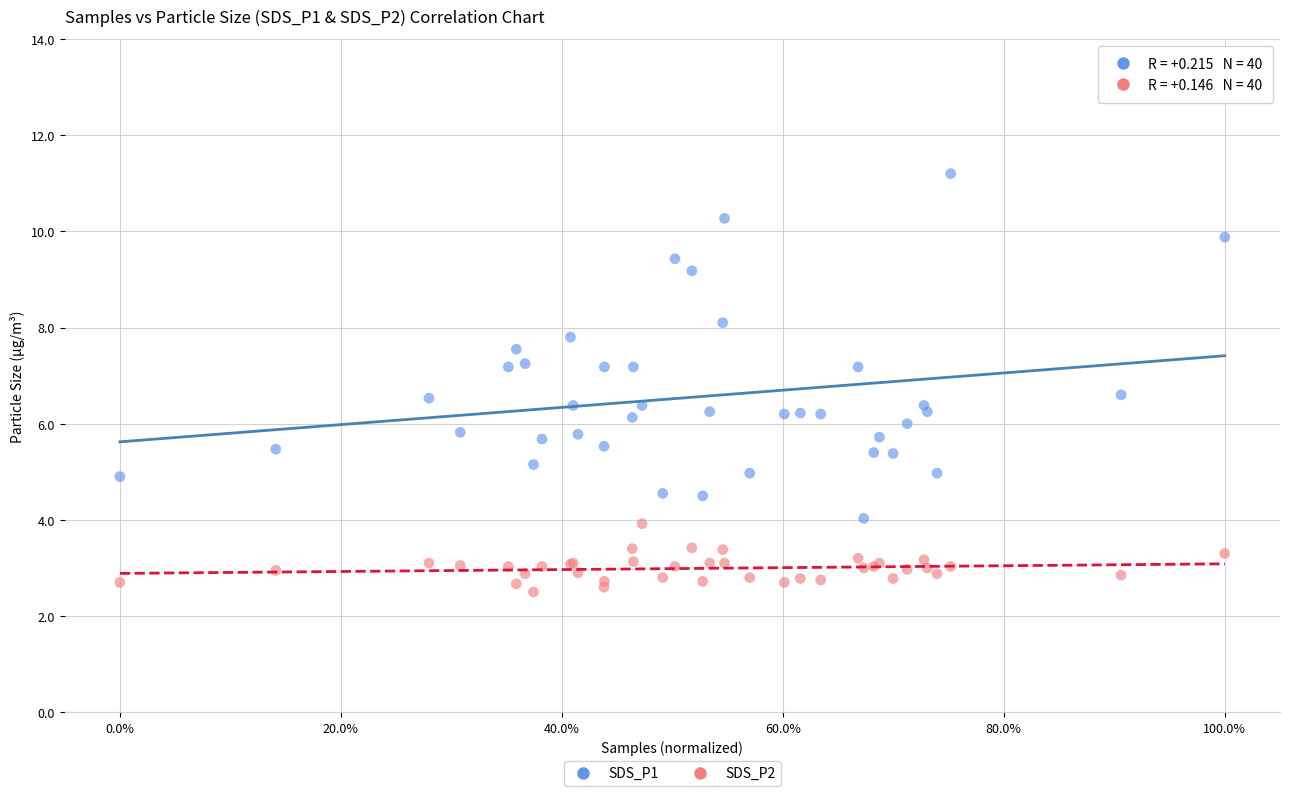

What are all the series names shown in the legend?

SDS_P1, SDS_P2